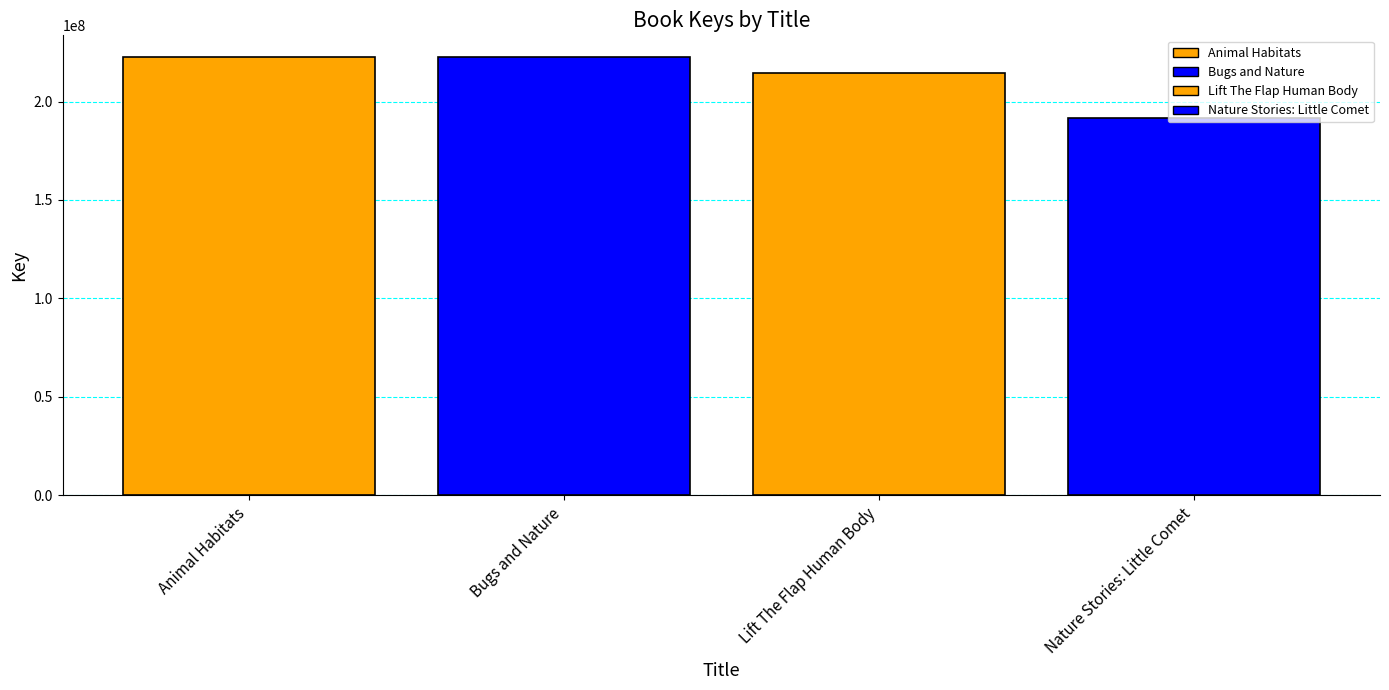

What is the sum of all values?

851444693